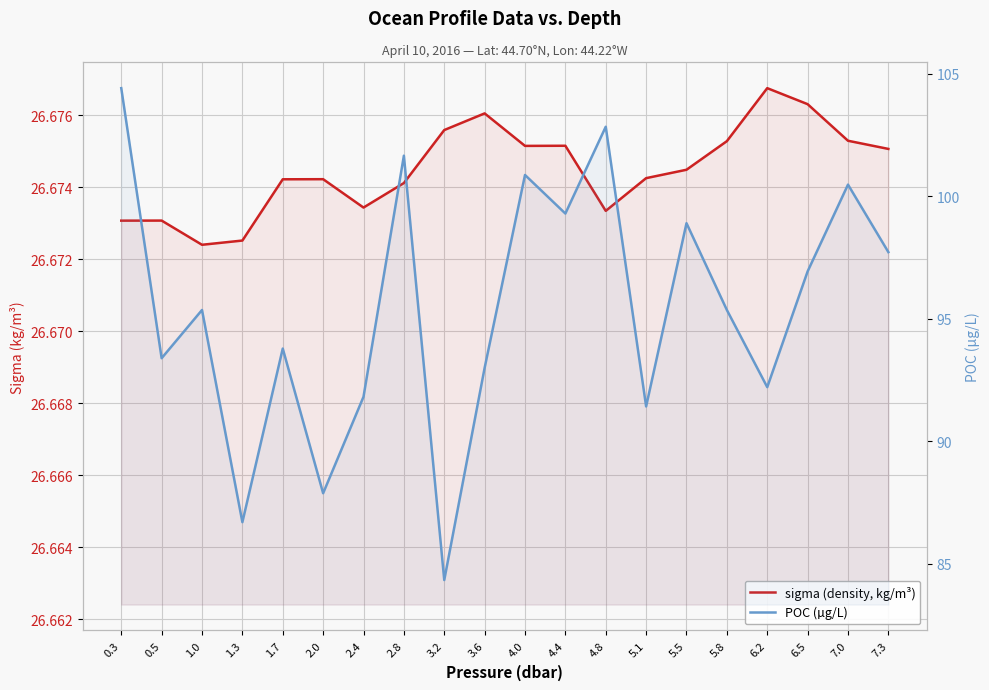

Rank the categories by sigma (density, kg/m³) value from highest to lowest.

6.2, 6.5, 3.6, 3.2, 7.0, 5.8, 4.4, 4.0, 7.3, 5.5, 5.1, 2.0, 1.7, 2.8, 2.4, 4.8, 0.5, 0.3, 1.3, 1.0